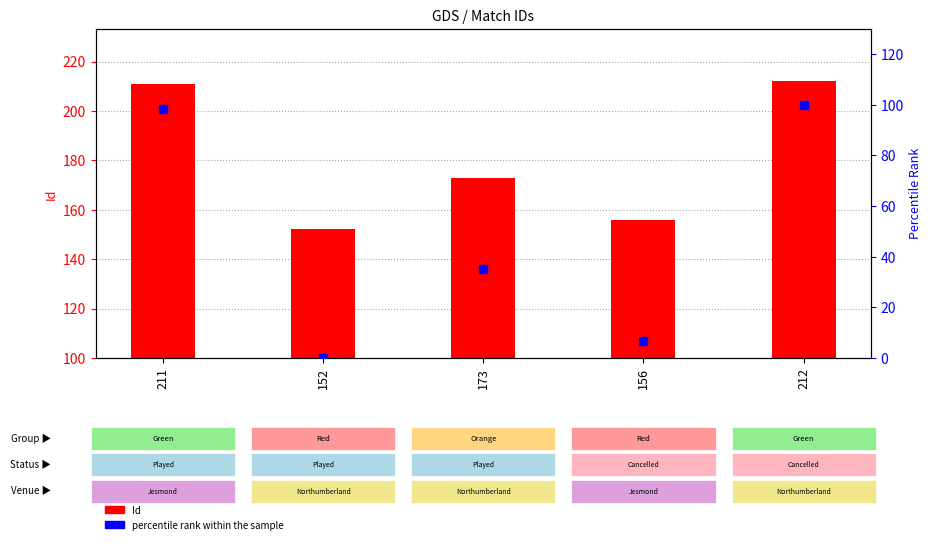

At which category is the sum across all series the highest?

212